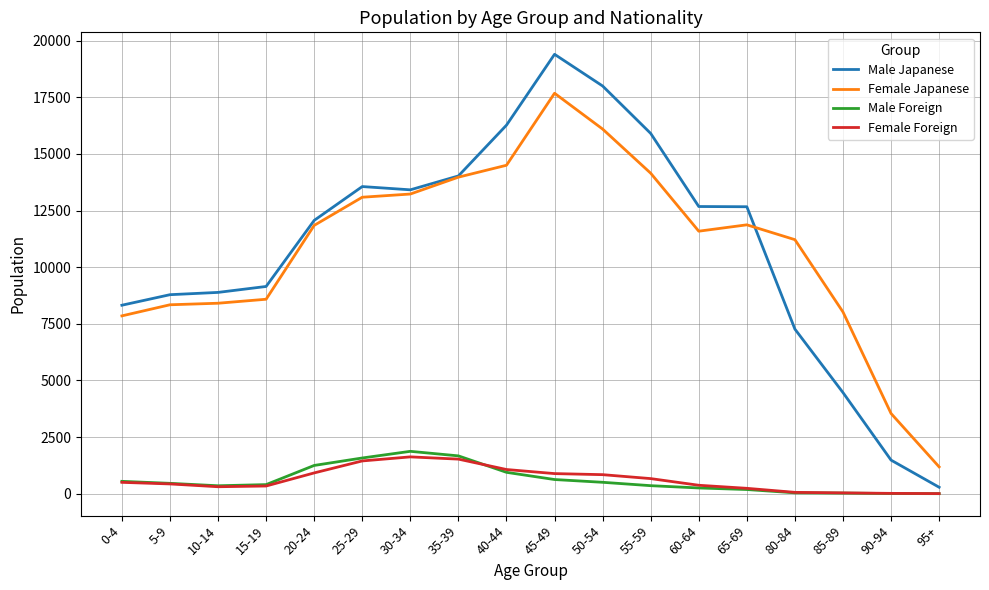

At which label is Female Japanese closest to 9432?

15-19